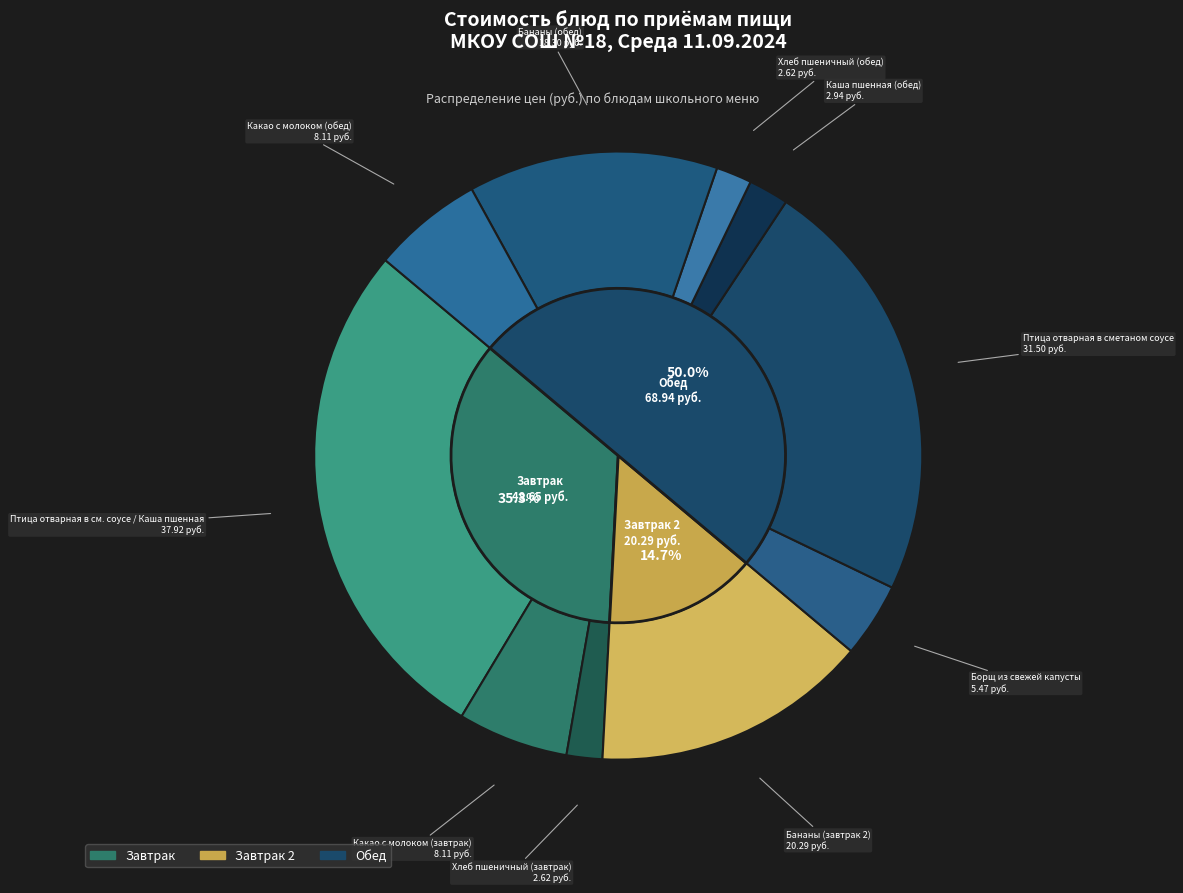

Do Бананы (обед) and Каша пшенная (обед) together represent more than half of the pie?

No